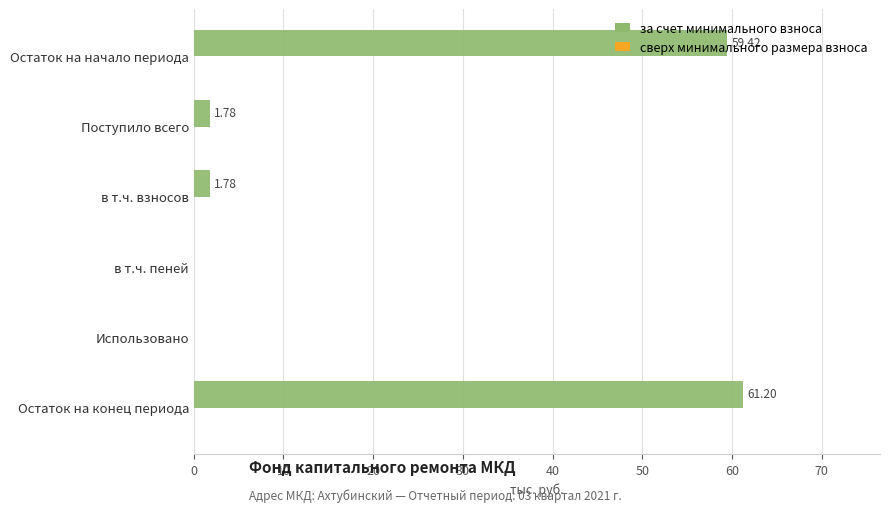

Does the chart contain stacked bars?

No